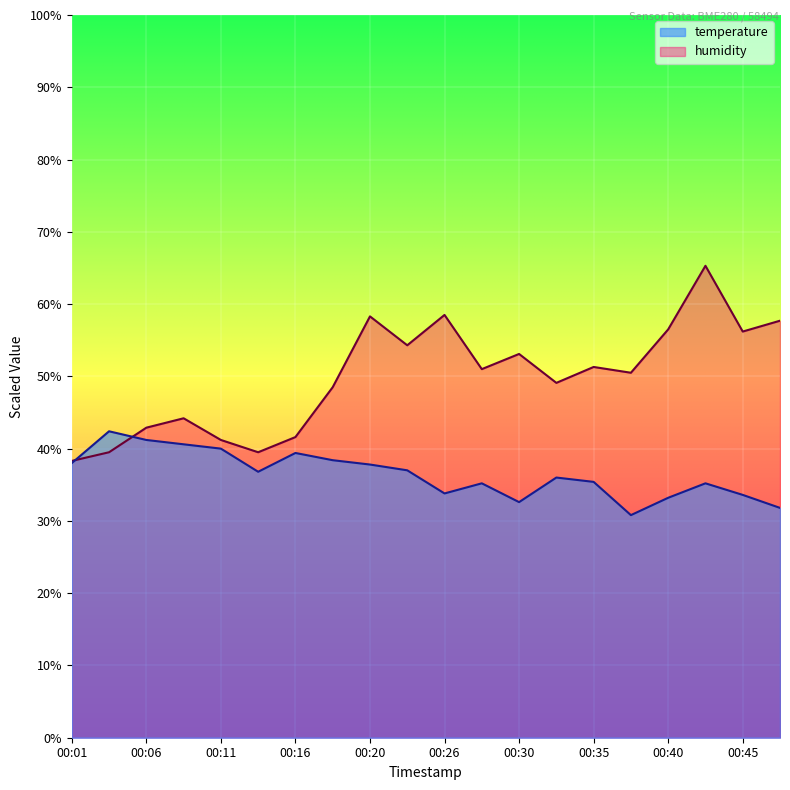

Reading left to right, what are all the values shown in this chart?

temperature: 00:01=38.0	00:03=42.4	00:06=41.2	00:08=40.6	00:11=40.0	00:13=36.8	00:16=39.4	00:18=38.4	00:20=37.8	00:23=37.0	00:26=33.8	00:28=35.2	00:30=32.6	00:33=36.0	00:35=35.4	00:38=30.8	00:40=33.2	00:43=35.2	00:45=33.6	00:48=31.8
humidity: 00:01=38.3	00:03=39.5	00:06=42.9	00:08=44.2	00:11=41.2	00:13=39.5	00:16=41.6	00:18=48.5	00:20=58.3	00:23=54.3	00:26=58.5	00:28=51.0	00:30=53.1	00:33=49.1	00:35=51.3	00:38=50.5	00:40=56.5	00:43=65.3	00:45=56.2	00:48=57.7